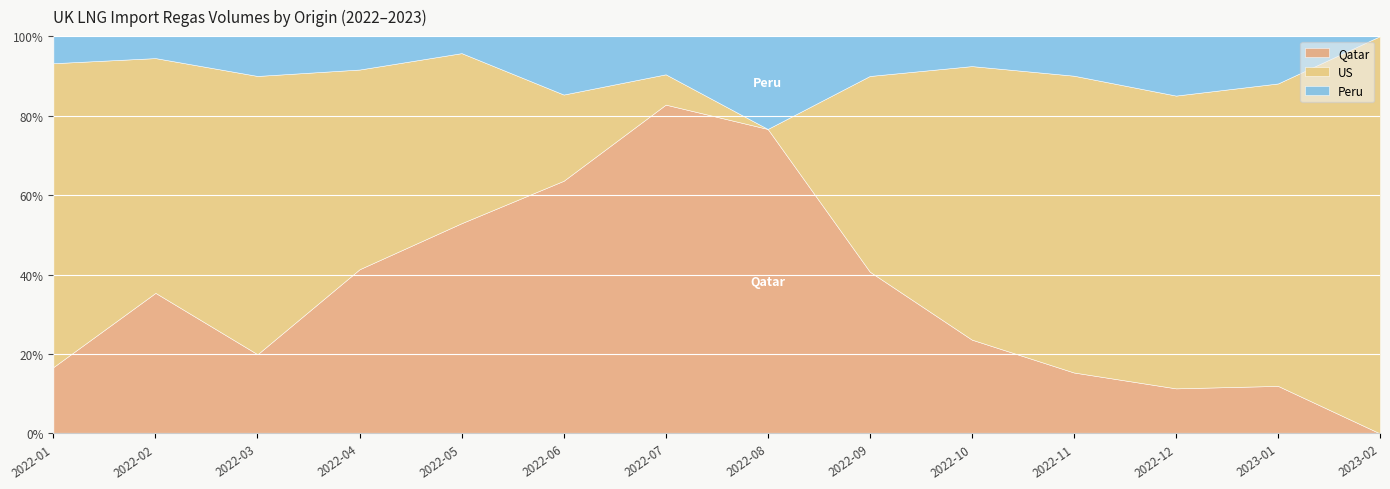

What is the label of the 13th point from the left?

2023-01